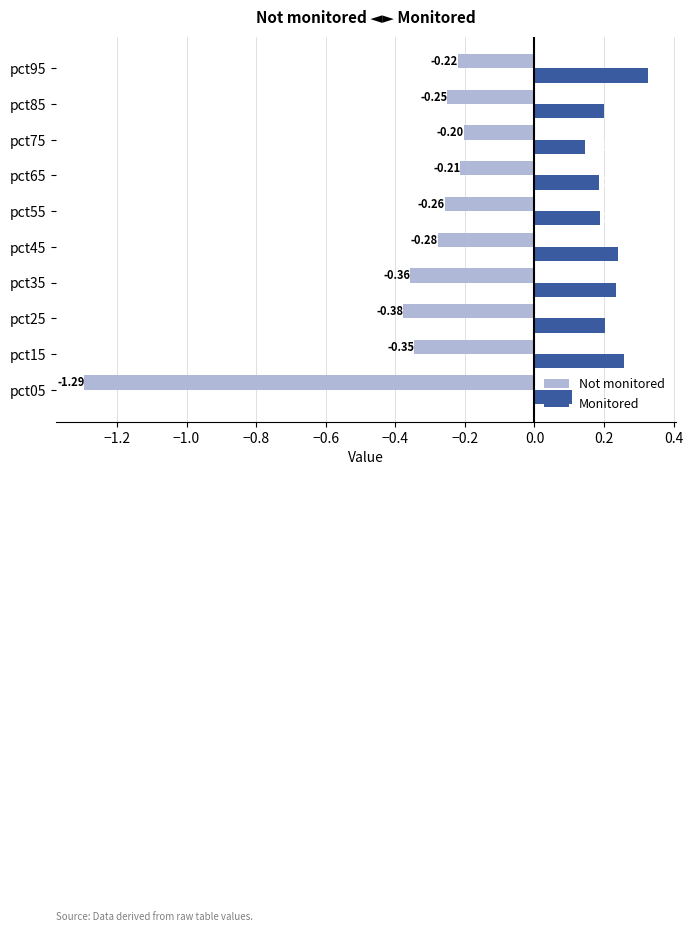

What is the difference between the maximum and minimum values in the Not monitored series?

1.1